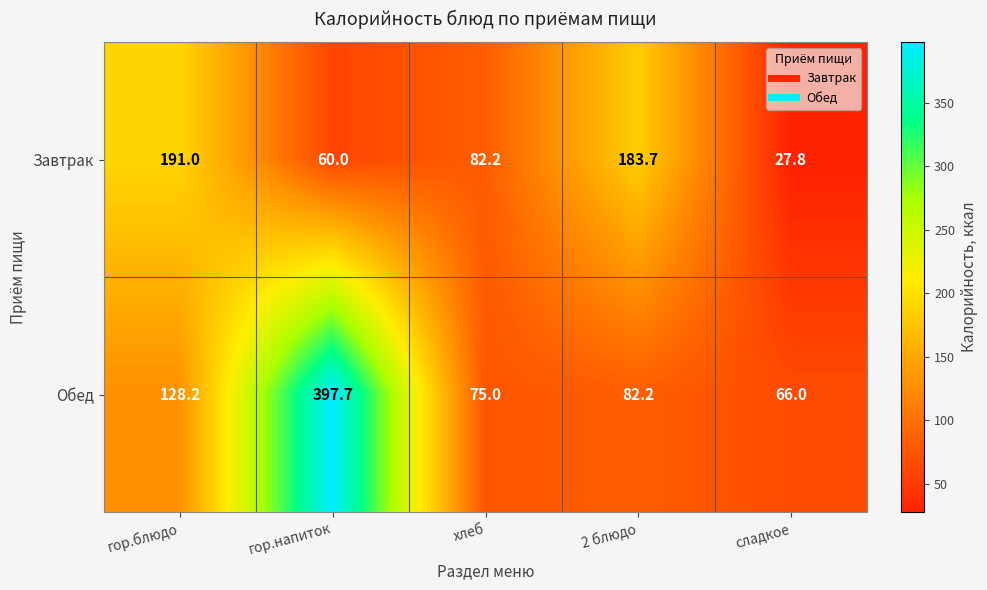

What is the total value across all series at хлеб?

157.2